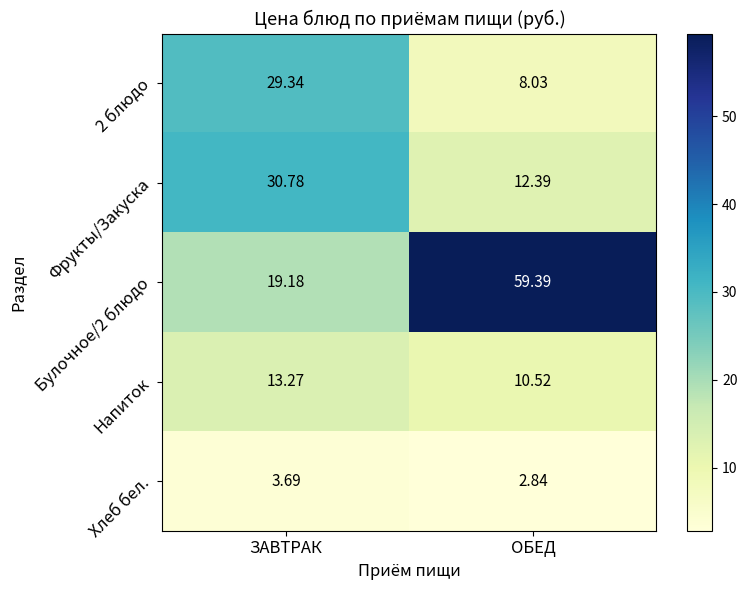

Between ЗАВТРАК and ОБЕД, which series saw the biggest shift?

Булочное/2 блюдо